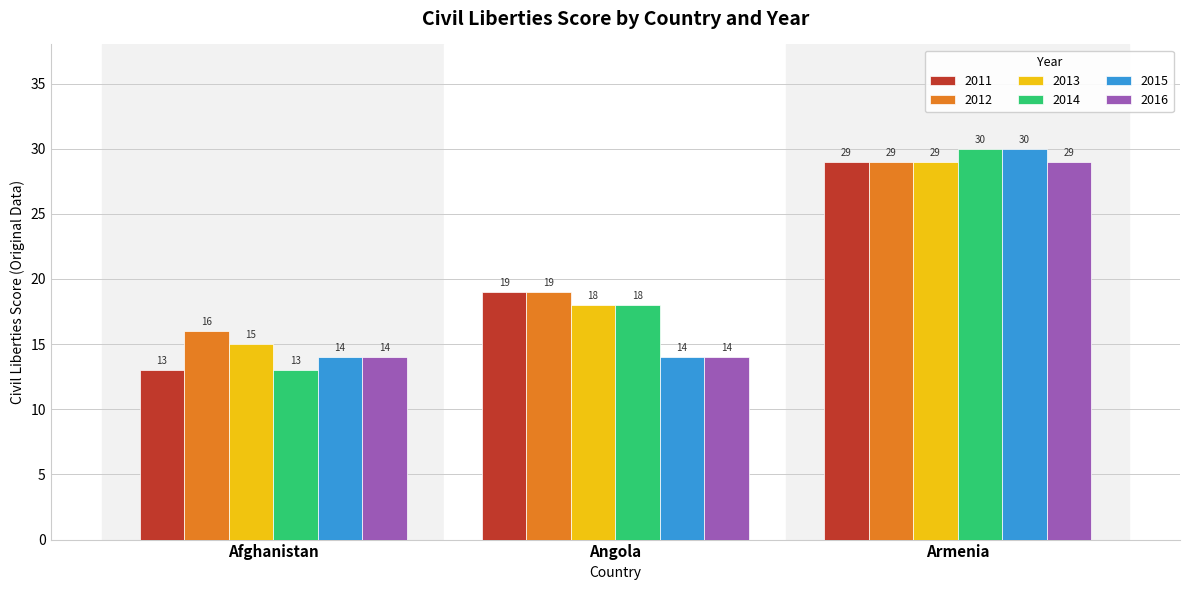

Read the 2015 value at Afghanistan.

14